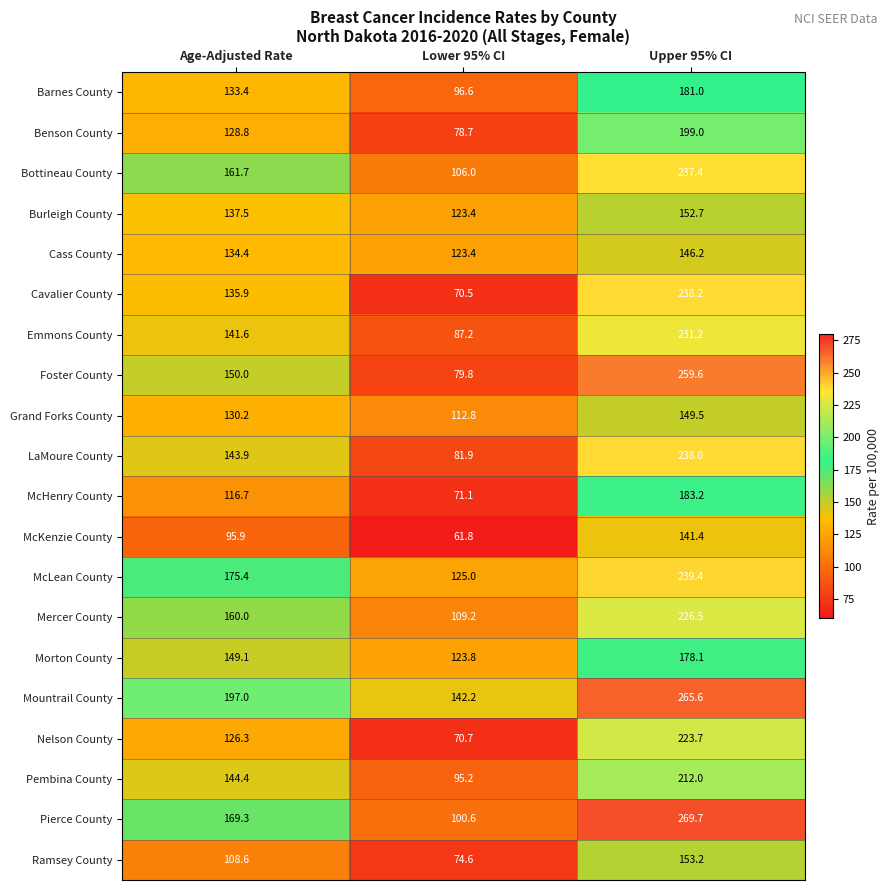

What is the smallest value displayed?

61.8